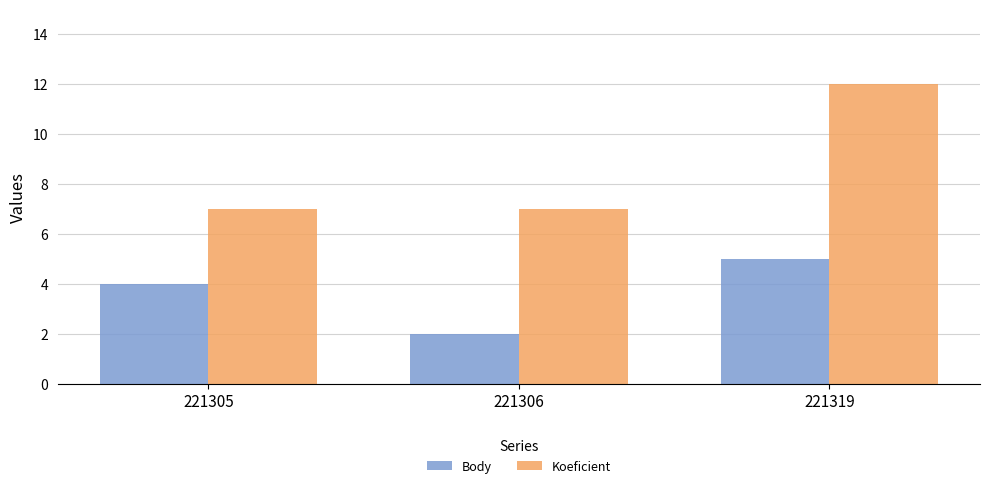

What is the difference between the maximum and minimum values in the Body series?

3